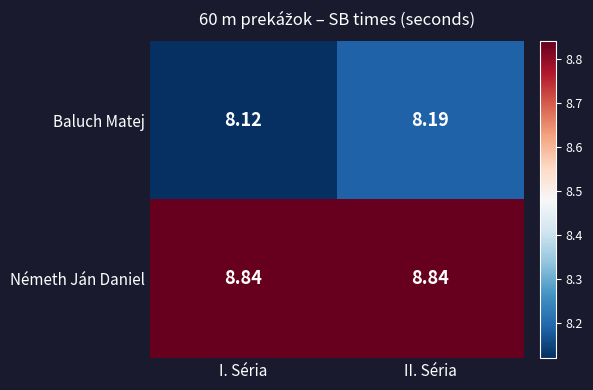

Rank the series by their average value, from highest to lowest.

Németh Ján Daniel, Baluch Matej